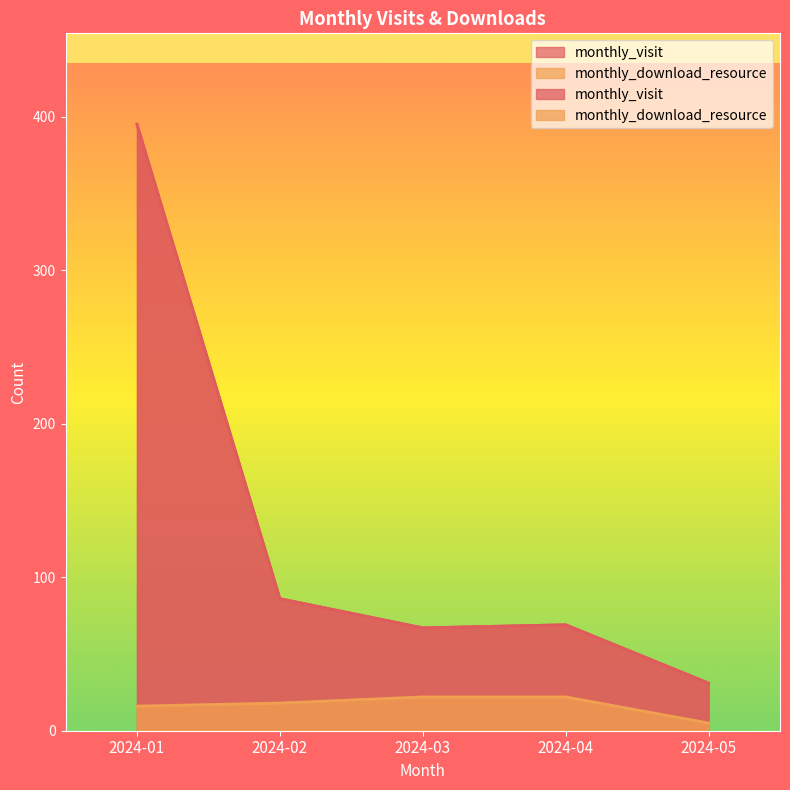

Where is monthly_download_resource nearest to the value 13?

2024-01